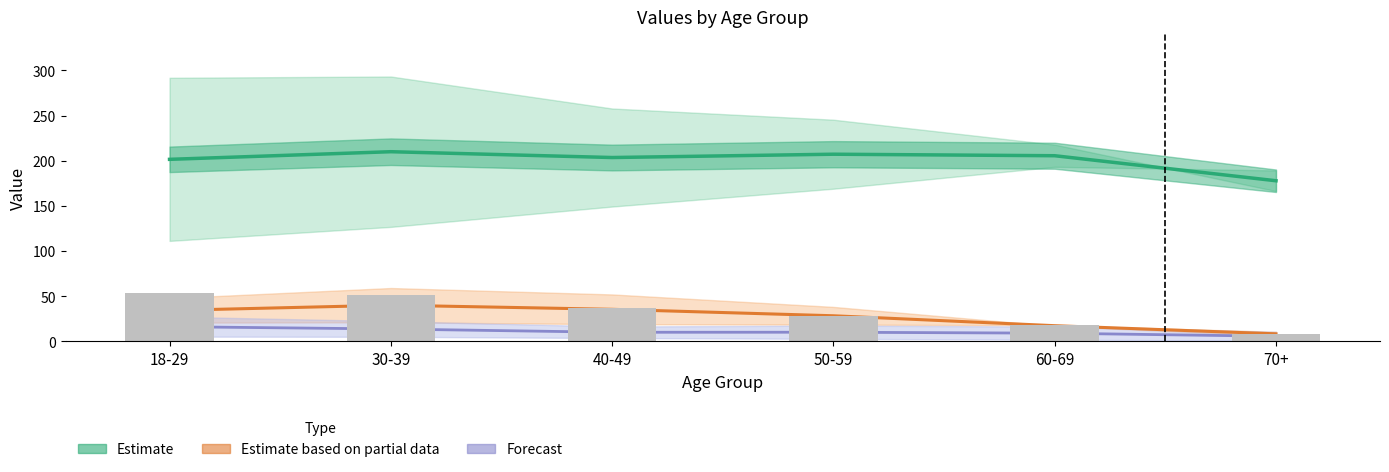

What are all the series names shown in the legend?

Estimate, Estimate based on partial data, Forecast